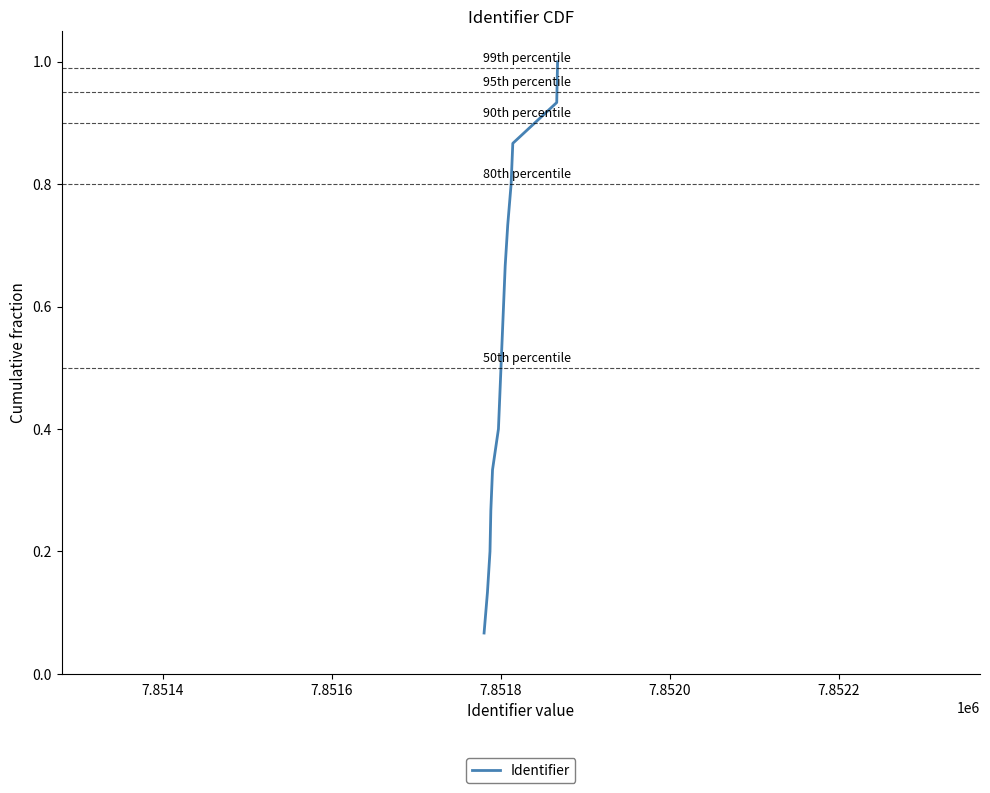

What is the greatest value displayed?

1.0